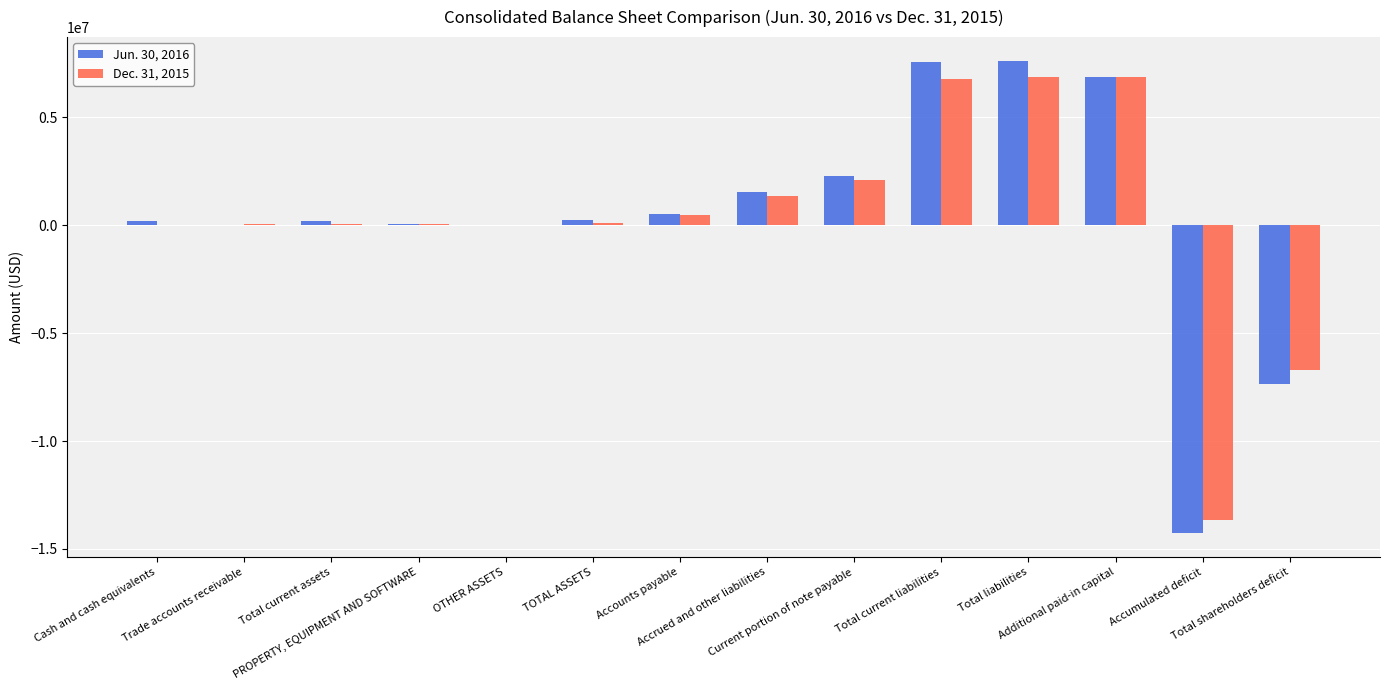

How many data points does each series have?

14